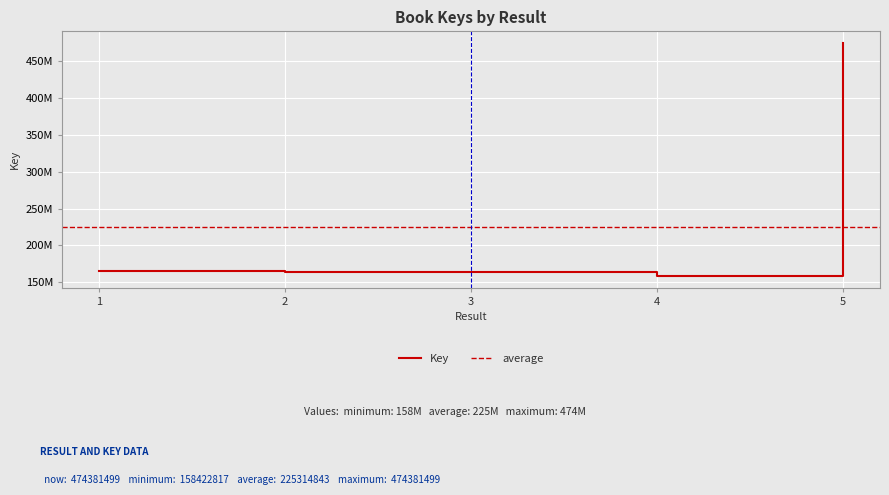

What is the value of the 1st point from the left?

164918787